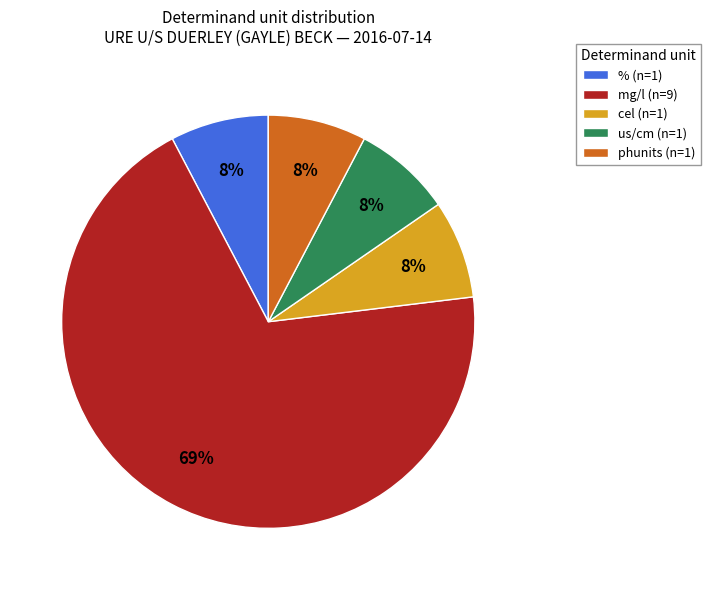

Is there a majority slice in this chart?

Yes